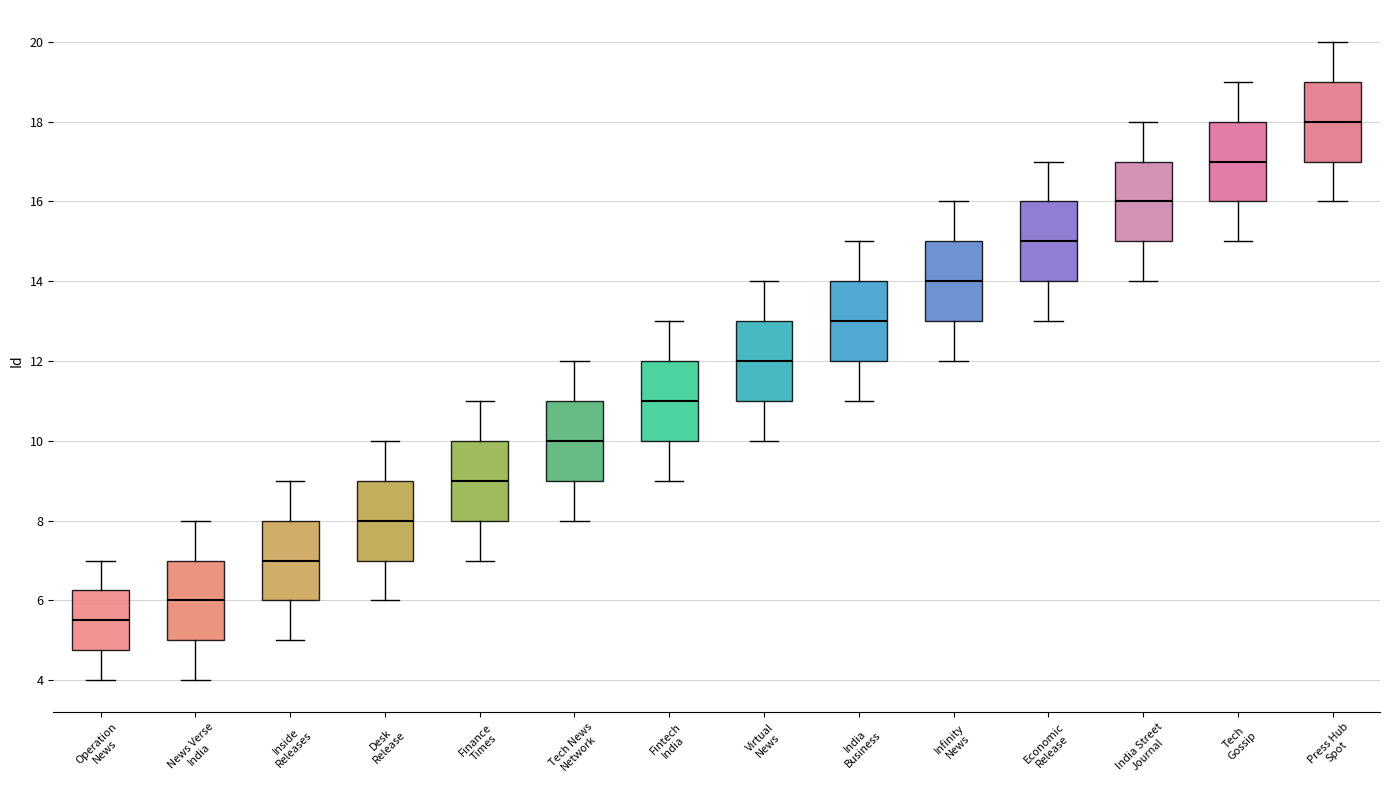

Reading left to right, read every box against the y-axis: the position of its median line, the range the box covers, and the ends of its whiskers. The values are not printed on the chart, so give them approximately, as read against the axis.

Operation News: median 5.6, box 4.8 to 6.2, whiskers 4.0 to 7.0
News Verse India: median 6.0, box 5.0 to 7.0, whiskers 4.0 to 8.0
Inside Releases: median 7.0, box 6.0 to 8.0, whiskers 5.0 to 9.0
Desk Release: median 8.0, box 7.0 to 9.0, whiskers 6.0 to 10.0
Finance Times: median 9.0, box 8.0 to 10.0, whiskers 7.0 to 11.0
Tech News Network: median 10.0, box 9.0 to 11.0, whiskers 8.0 to 12.0
Fintech India: median 11.0, box 10.0 to 12.0, whiskers 9.0 to 13.0
Virtual News: median 12.0, box 11.0 to 13.0, whiskers 10.0 to 14.0
India Business: median 13.0, box 12.0 to 14.0, whiskers 11.0 to 15.0
Infinity News: median 14.0, box 13.0 to 15.0, whiskers 12.0 to 16.0
Economic Release: median 15.0, box 14.0 to 16.0, whiskers 13.0 to 17.0
India Street Journal: median 16.0, box 15.0 to 17.0, whiskers 14.0 to 18.0
Tech Gossip: median 17.0, box 16.0 to 18.0, whiskers 15.0 to 19.0
Press Hub Spot: median 18.0, box 17.0 to 19.0, whiskers 16.0 to 20.0